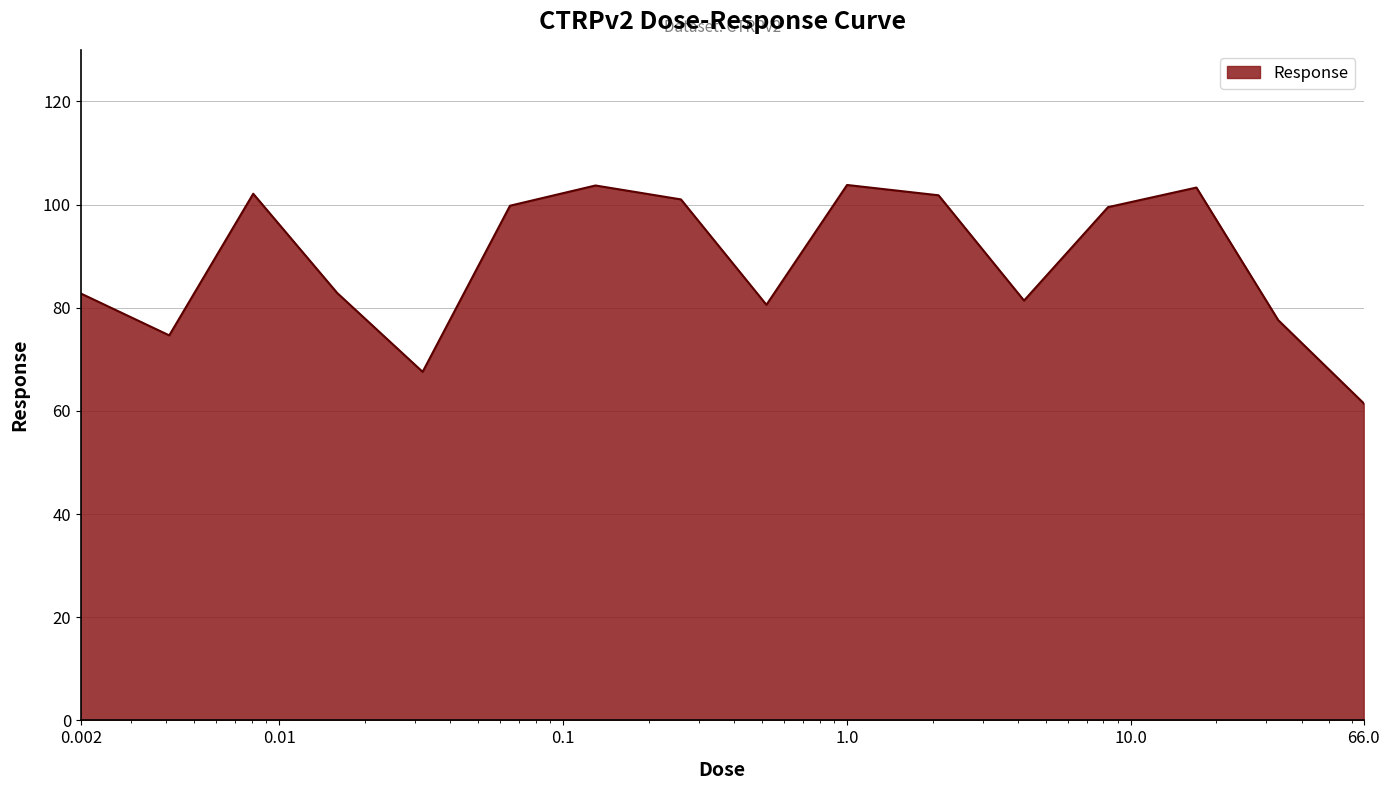

What is the difference between the maximum and minimum values?

42.3